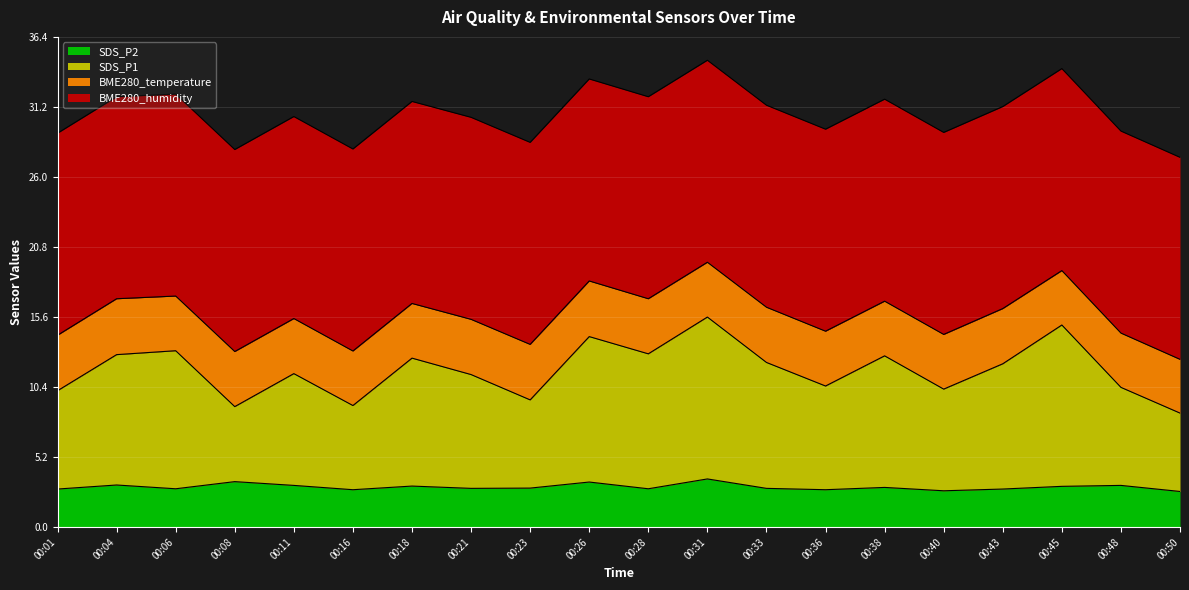

How many interior local valleys does the SDS_P2 series have?

6